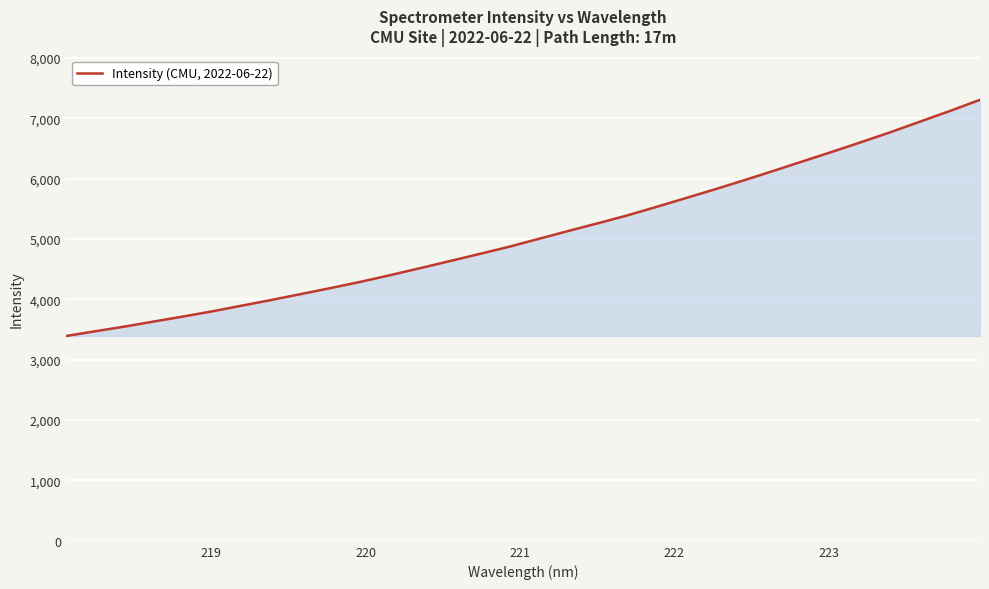

What is the minimum value shown in the chart?

3392.9